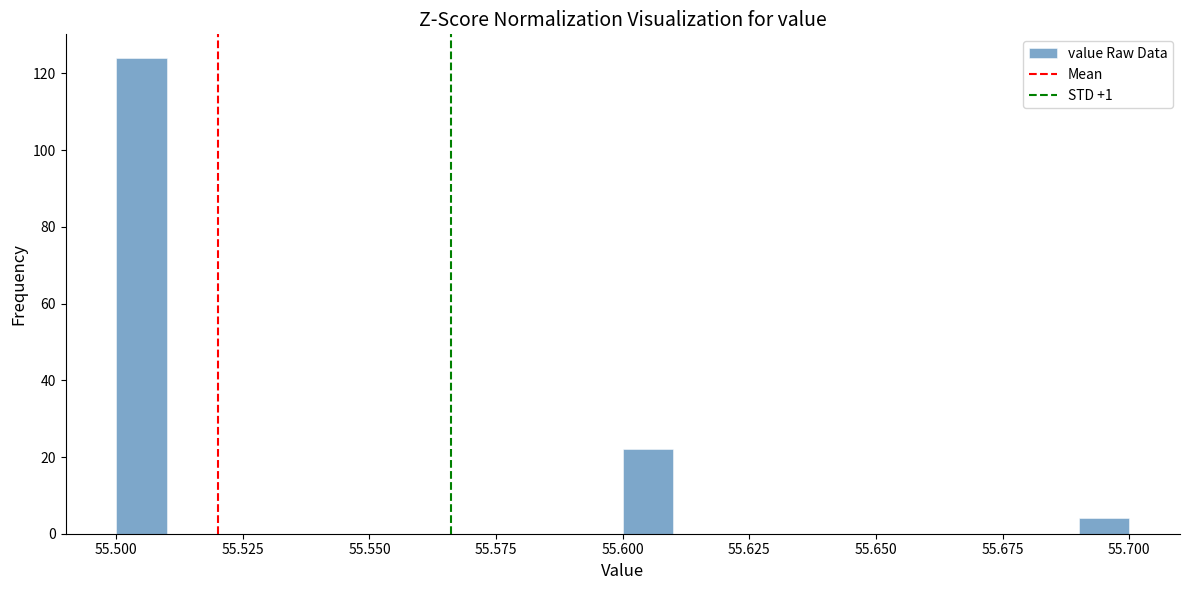

Around what value on the x-axis is the tallest bar? Give the approximate position of its centre, as read against the axis.

55.505